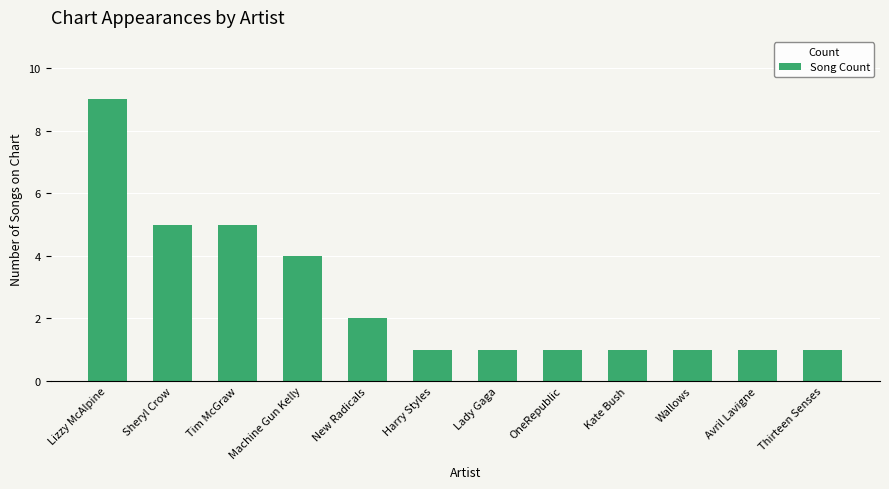

Reading left to right, transcribe all the data shown in this chart.

9	5	5	4	2	1	1	1	1	1	1	1